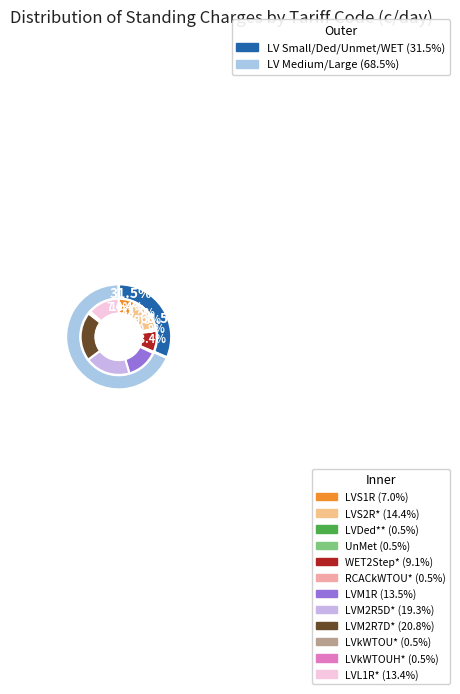

How many segments does this pie chart have?

12